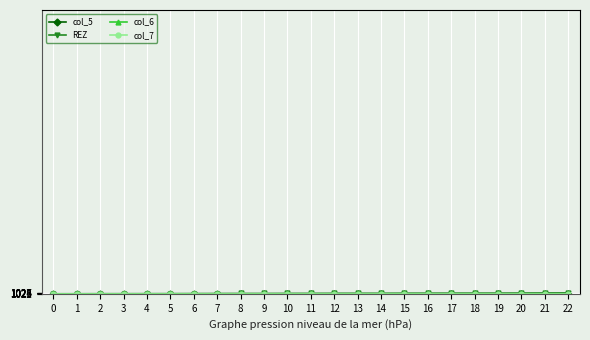

True or false: col_6 and col_5 intersect in this chart.

False